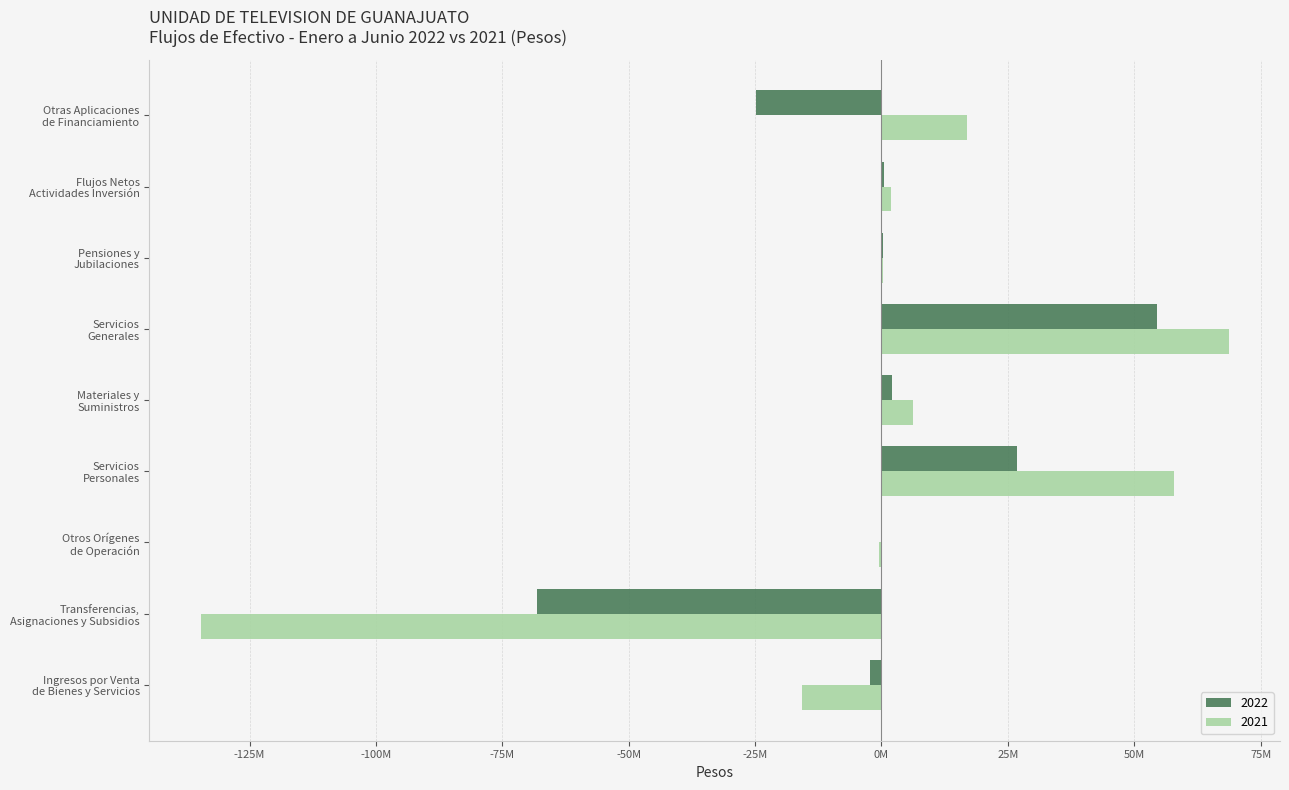

What is the value of the 2022 bar at the 4th from the left?

26751324.4